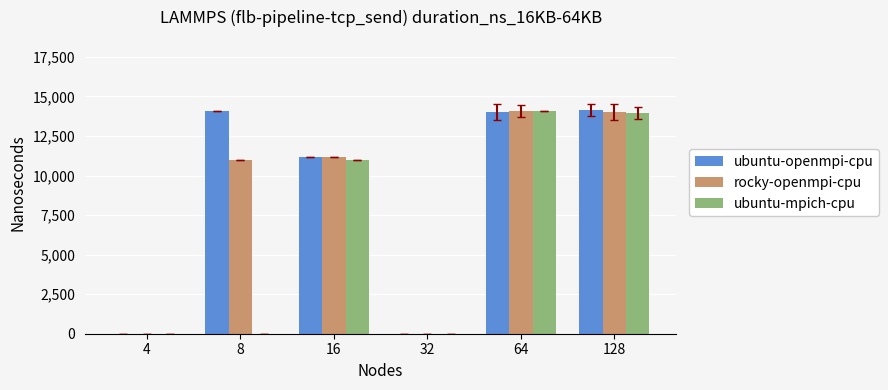

List the labels in order of rocky-openmpi-cpu value, smallest first.

4, 32, 8, 16, 128, 64